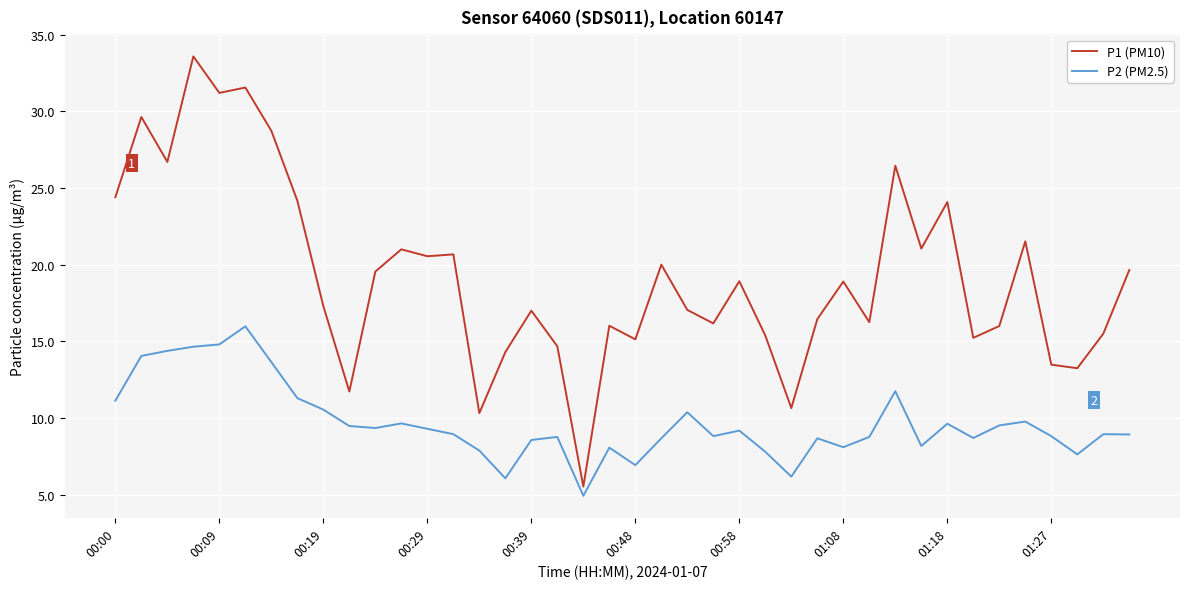

Which series has the largest total across all categories?

P1 (PM10)